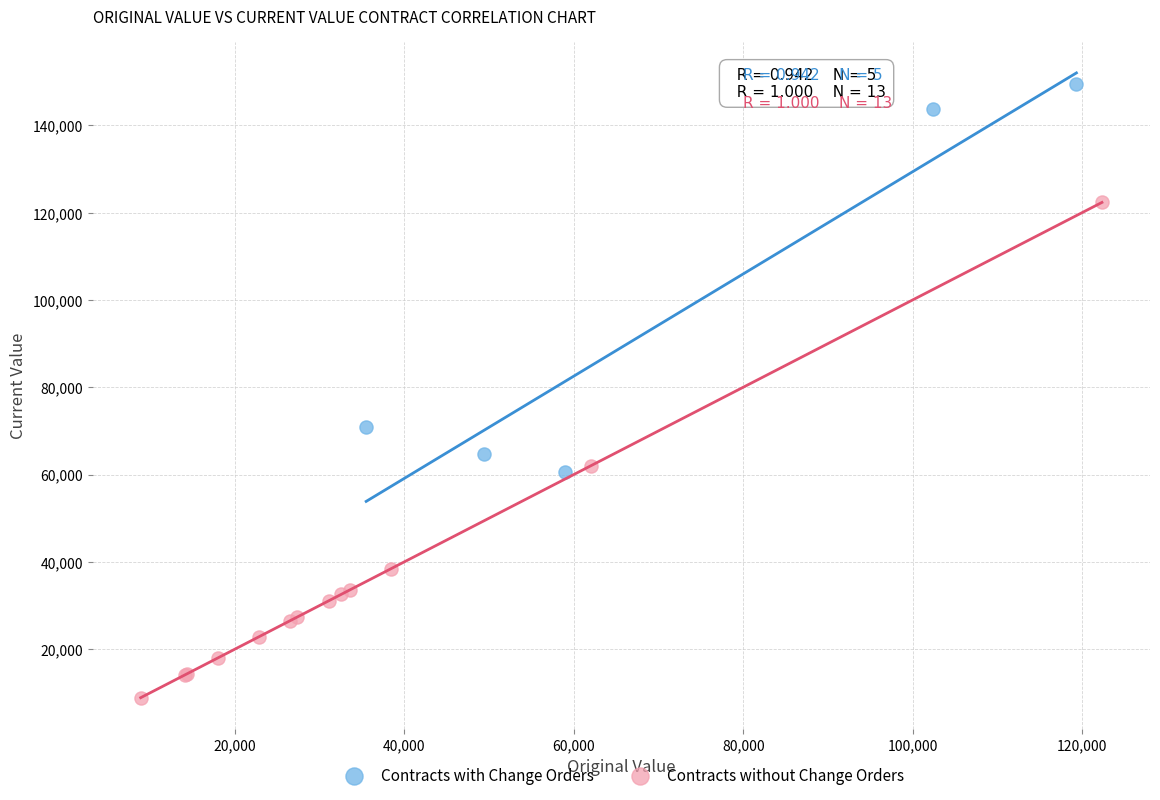

Which series has the widest spread of Y values?

Contracts without Change Orders